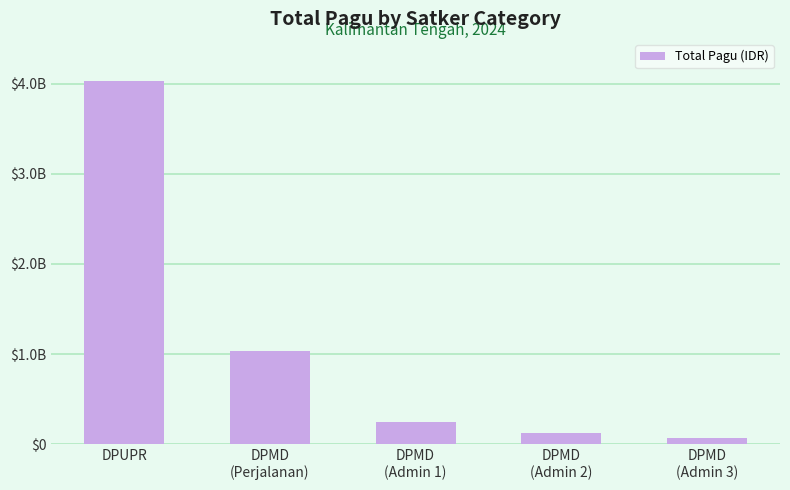

Does the chart contain any negative values?

No